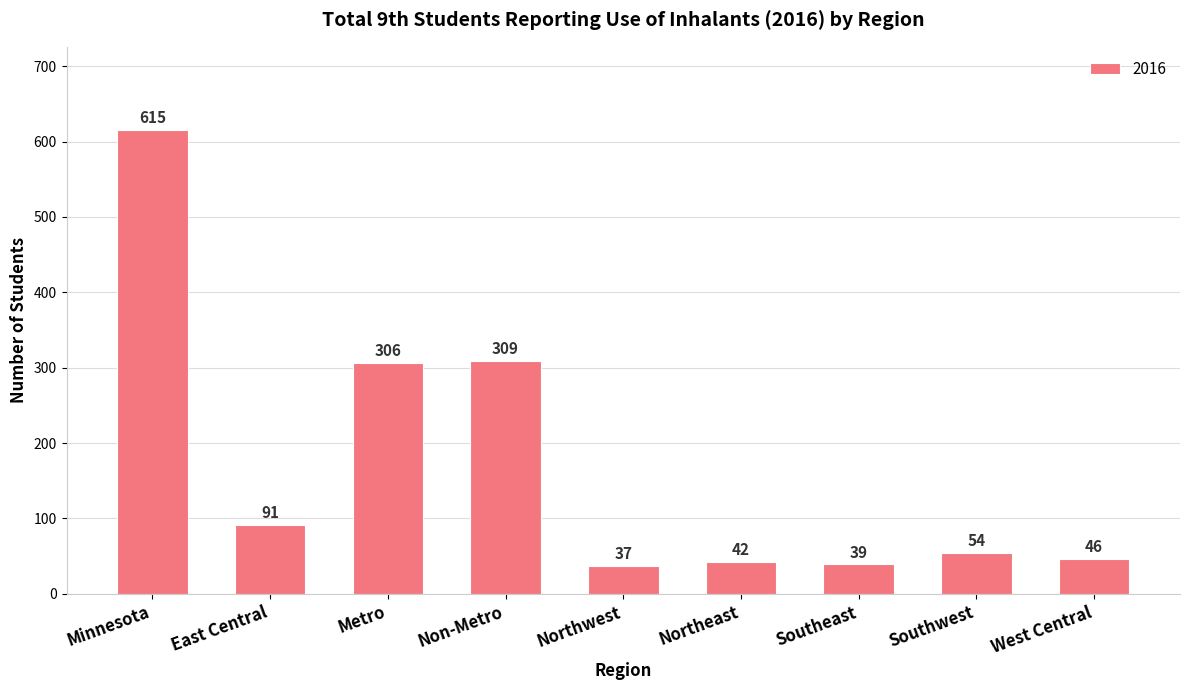

Rank the categories by value from lowest to highest.

Northwest, Southeast, Northeast, West Central, Southwest, East Central, Metro, Non-Metro, Minnesota